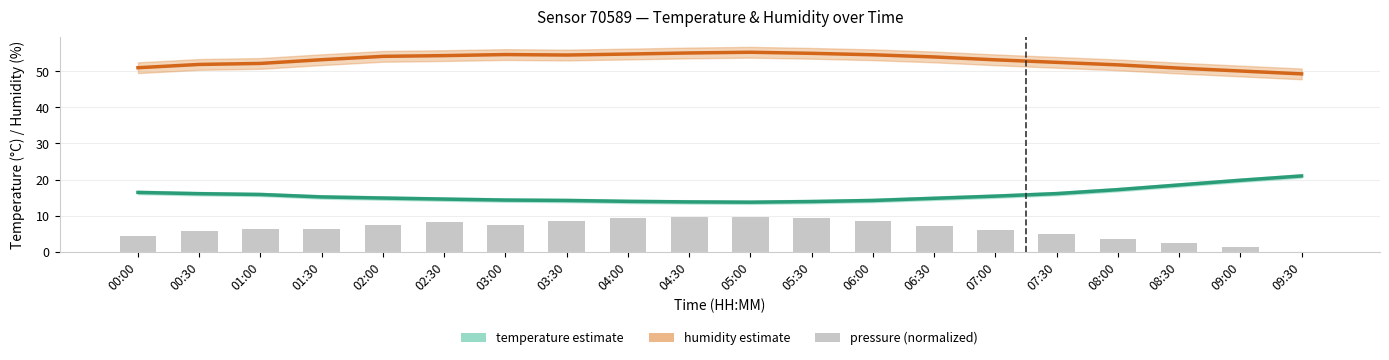

What is the lowest value of the humidity series?

49.3